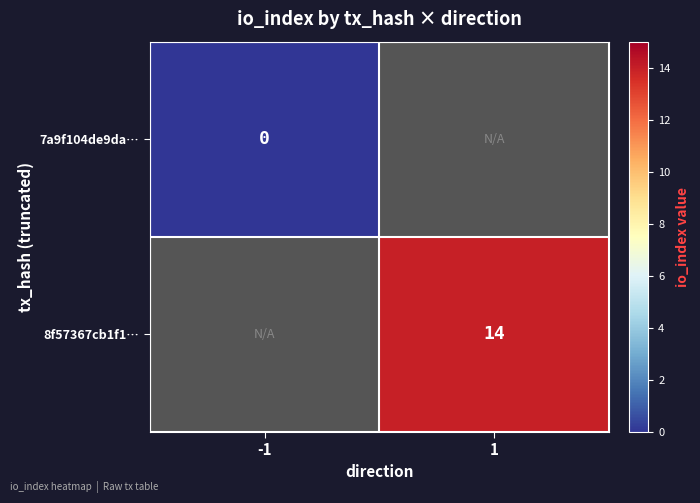

Is it true that 8f57367cb1f1… equals 14 at 1?

True